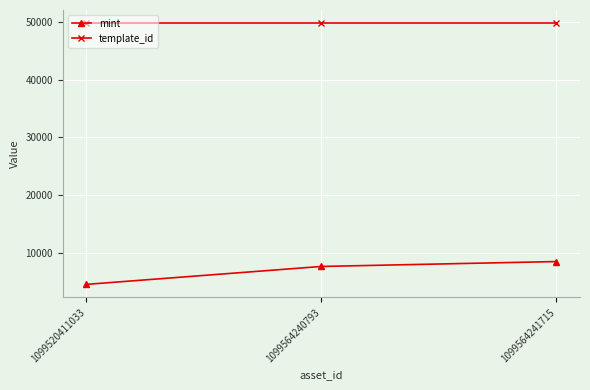

What are all the series names shown in the legend?

mint, template_id